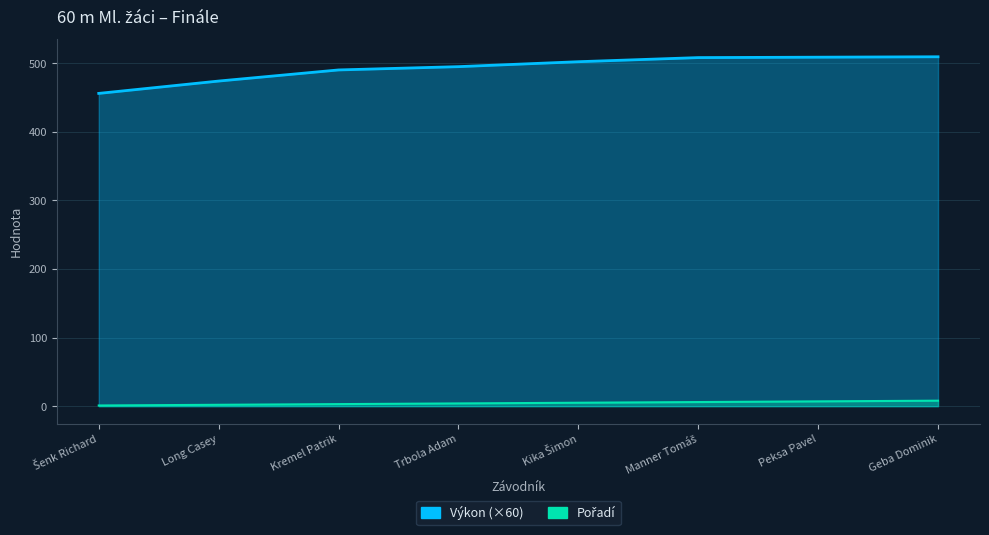

What is the difference between the maximum and minimum values in the Výkon series?

53.4